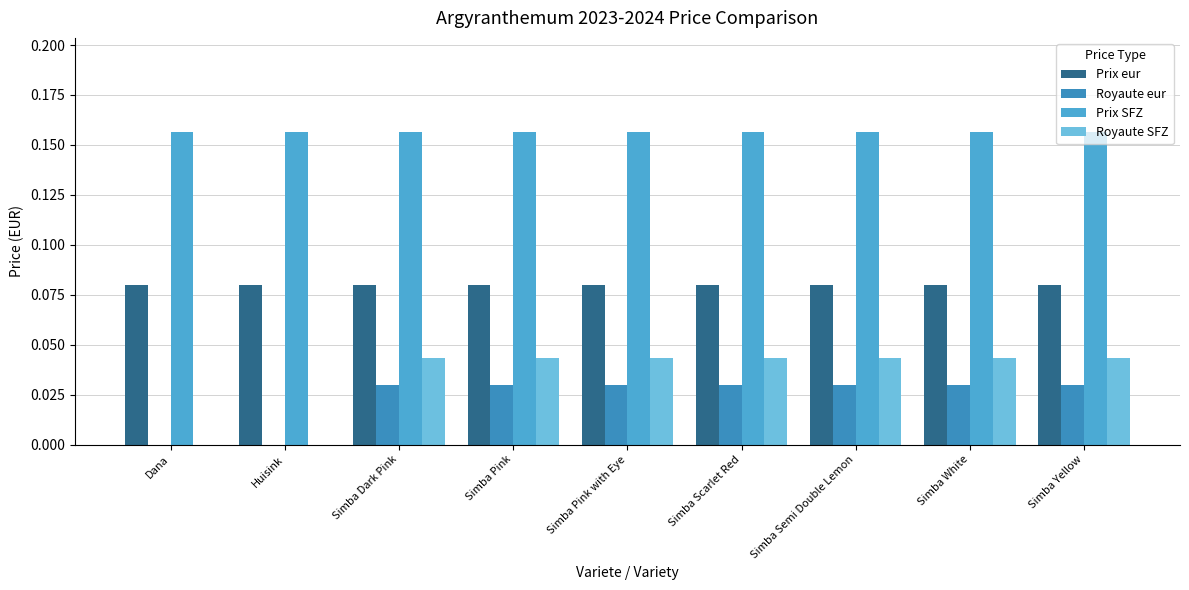

Reading left to right, what are all the values shown in this chart?

Prix eur: 0.1	0.1	0.1	0.1	0.1	0.1	0.1	0.1	0.1
Royaute eur: 0.0	0.0	0.0	0.0	0.0	0.0	0.0	0.0	0.0
Prix SFZ: 0.2	0.2	0.2	0.2	0.2	0.2	0.2	0.2	0.2
Royaute SFZ: 0.0	0.0	0.0	0.0	0.0	0.0	0.0	0.0	0.0